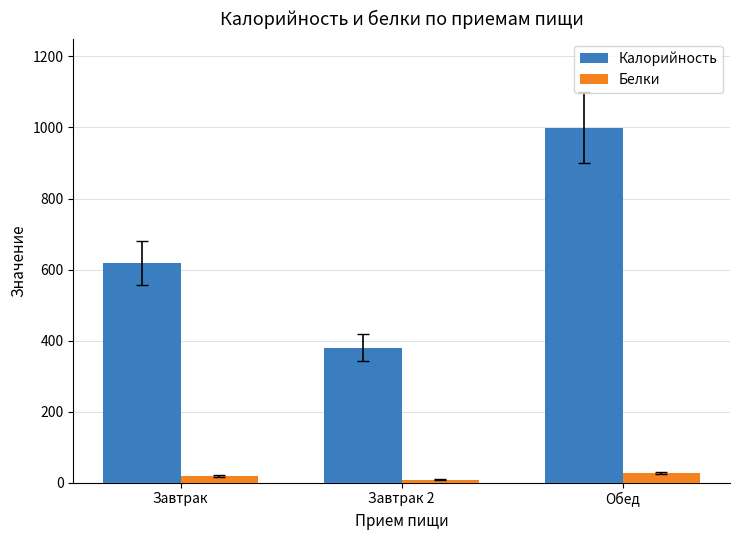

At which label is Калорийность closest to 689?

Завтрак